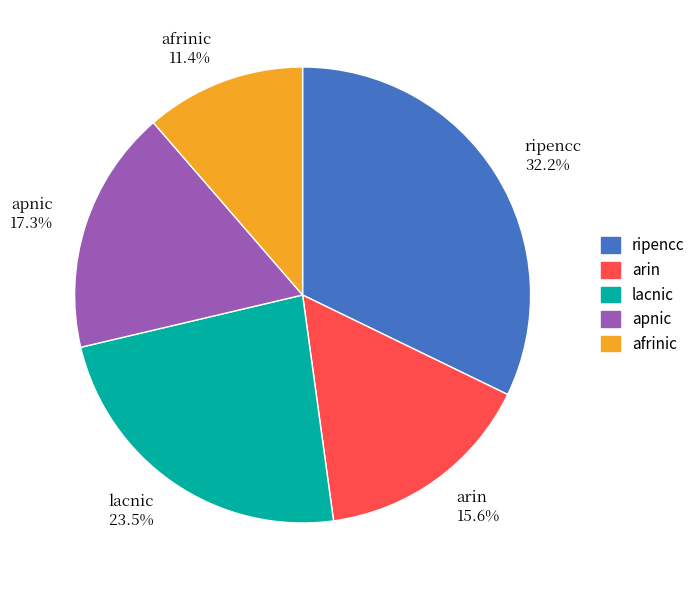

What is the largest slice in the pie chart?

ripencc